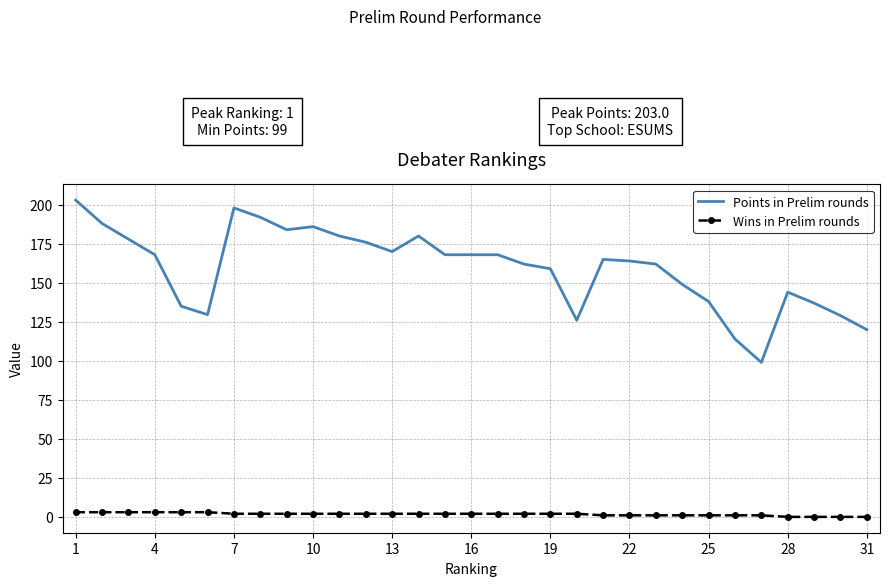

Rank the series by their maximum value, from lowest to highest.

Wins in Prelim rounds, Points in Prelim rounds